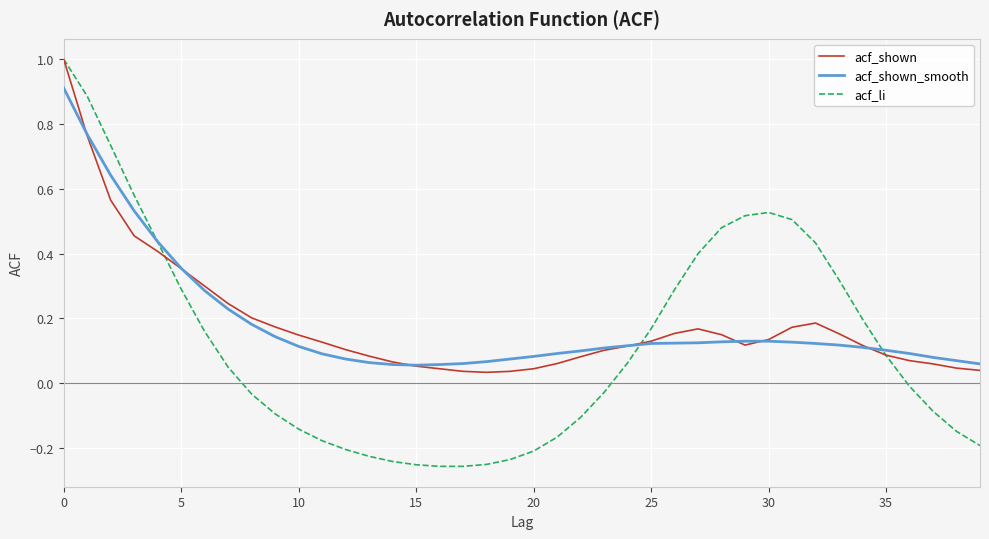

What is the greatest value displayed?

1.0